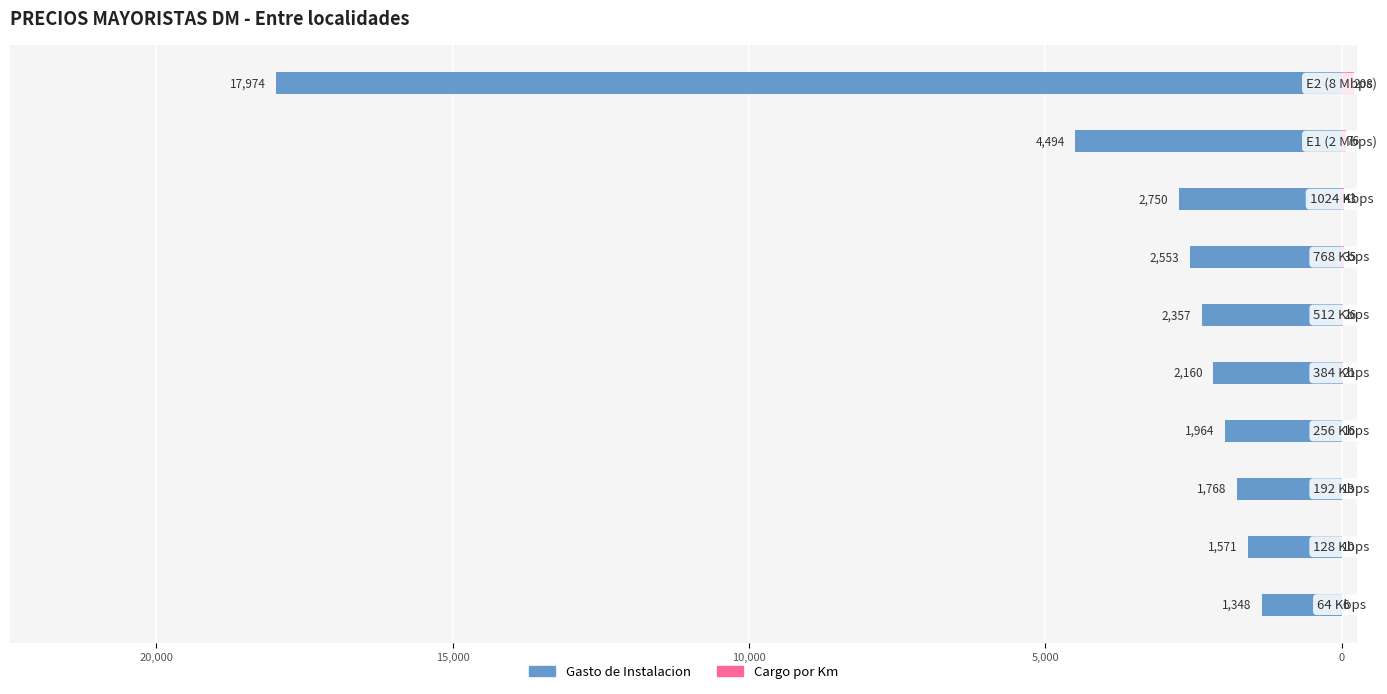

How many data points in Gasto de Instalacion are less than -2160?

5